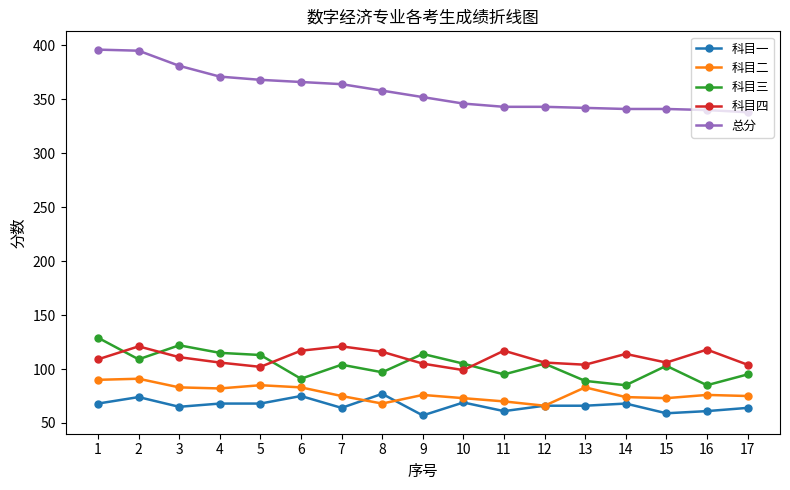

Is the value of 总分 at 4 greater than the value of 科目四 at 5?

Yes